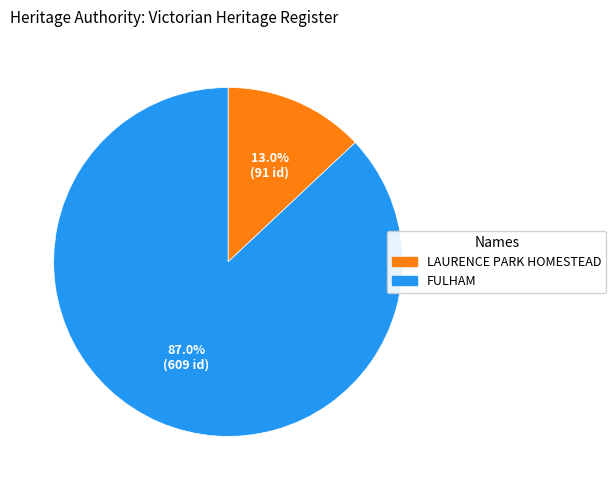

Is the sum of LAURENCE PARK HOMESTEAD and FULHAM greater than half?

Yes